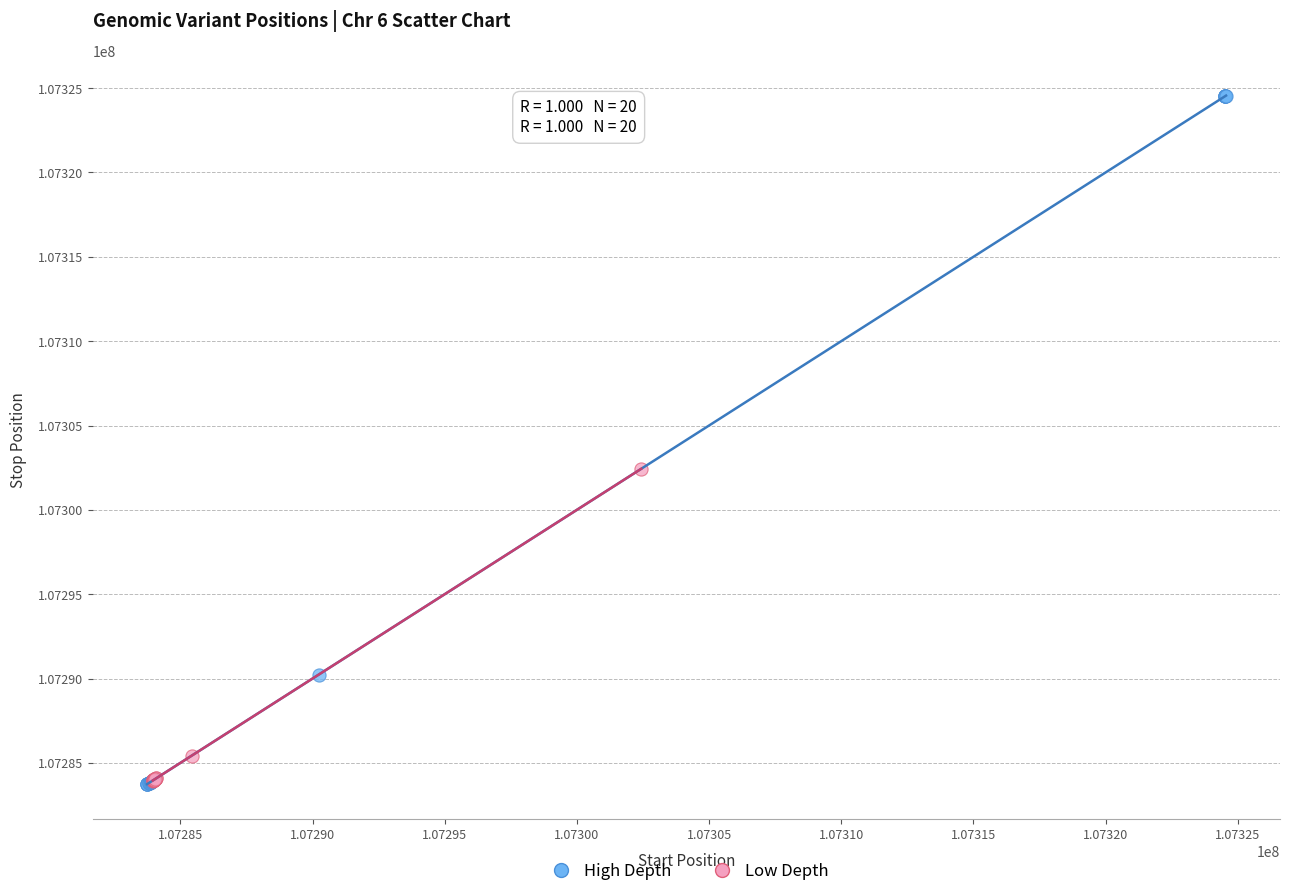

Which series has the largest Y range (max minus min)?

High Depth